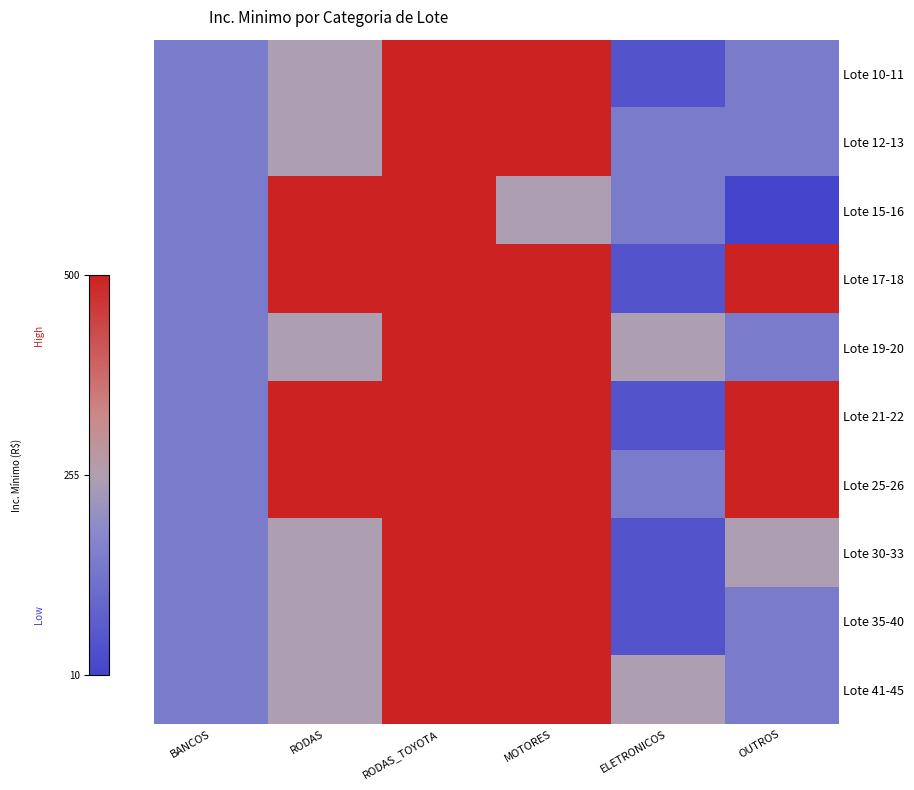

Which has a higher value, MOTORES or ELETRONICOS?

MOTORES